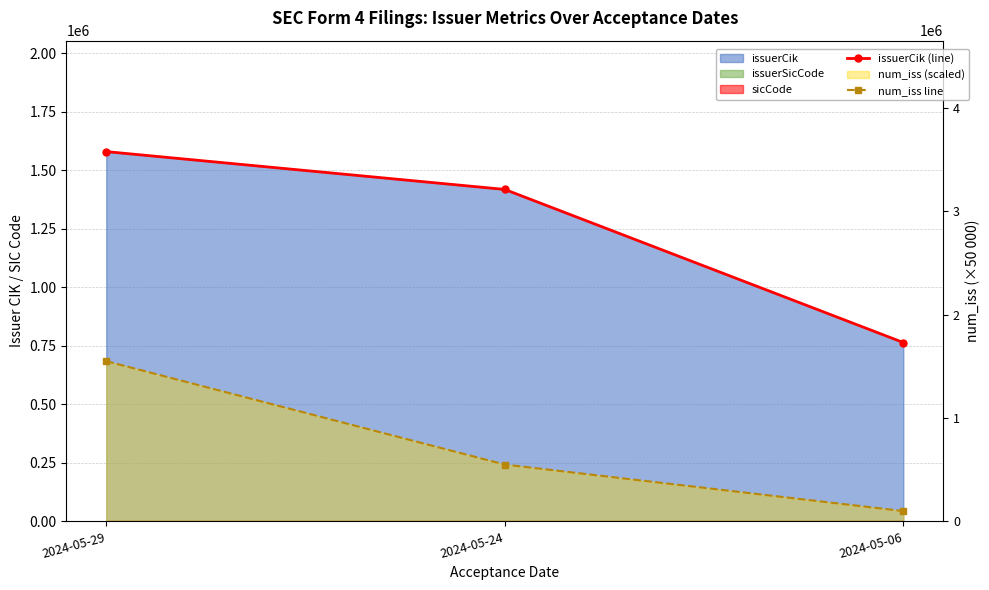

Rank the series by their average value, from lowest to highest.

num_iss line, issuerCik (line)